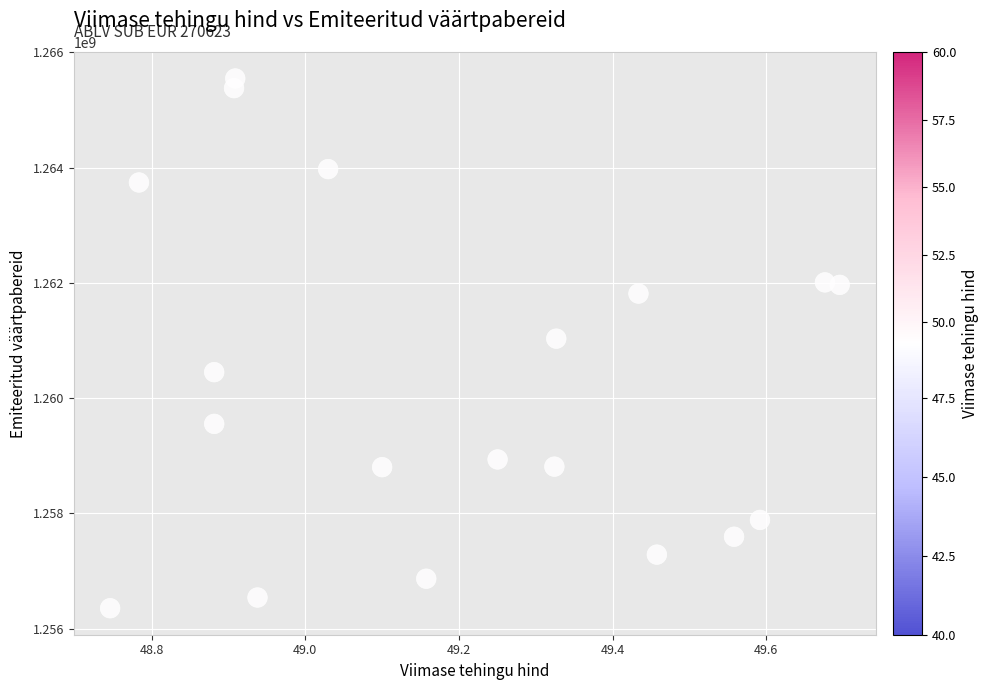

What is the range of Y values (max minus min)?

9191816.2